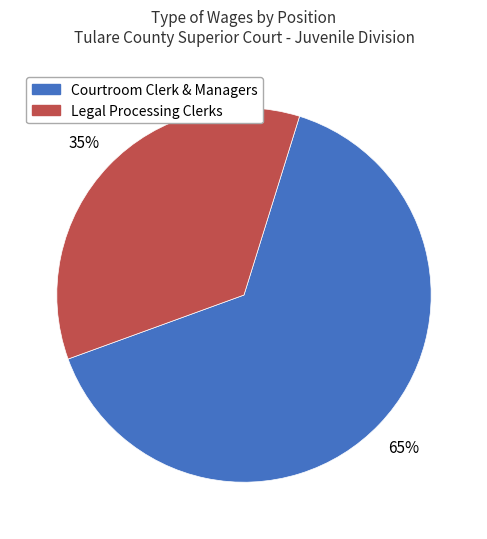

What is the majority slice?

Courtroom Clerk & Managers